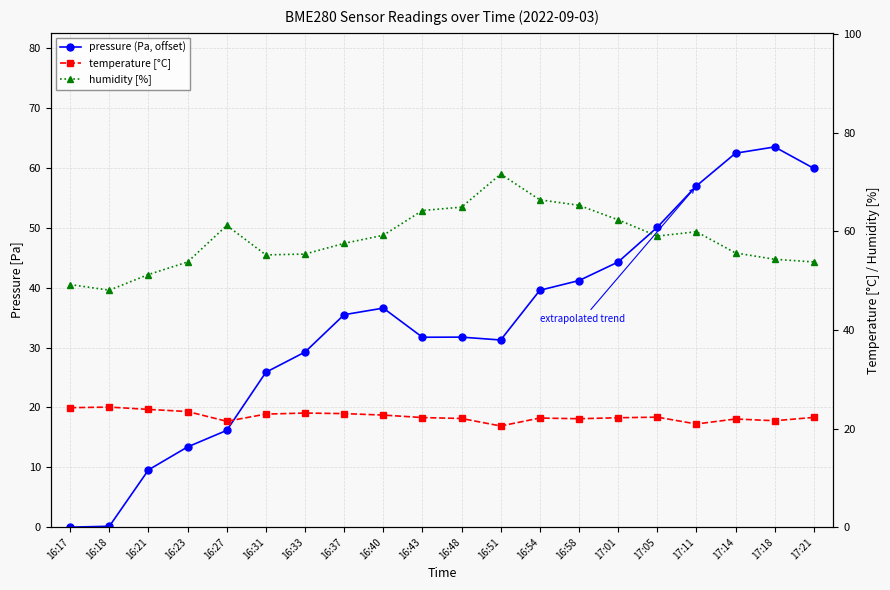

True or false: temperature [°C] has a value of 10.3 at 16:40.

False